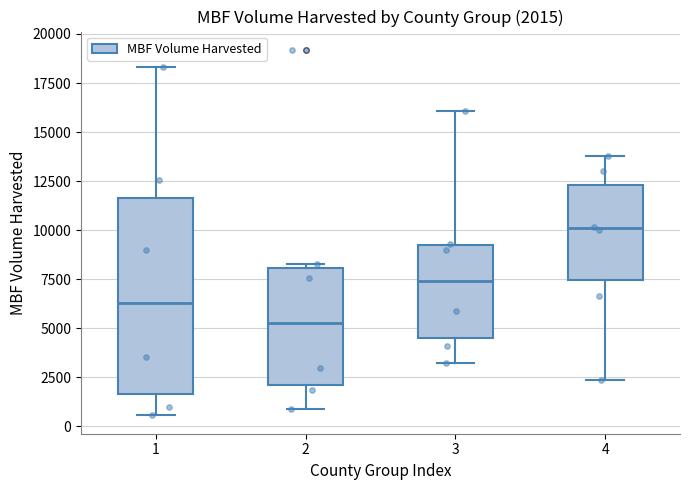

Which box is the tallest, from its lower edge to its upper edge?

1